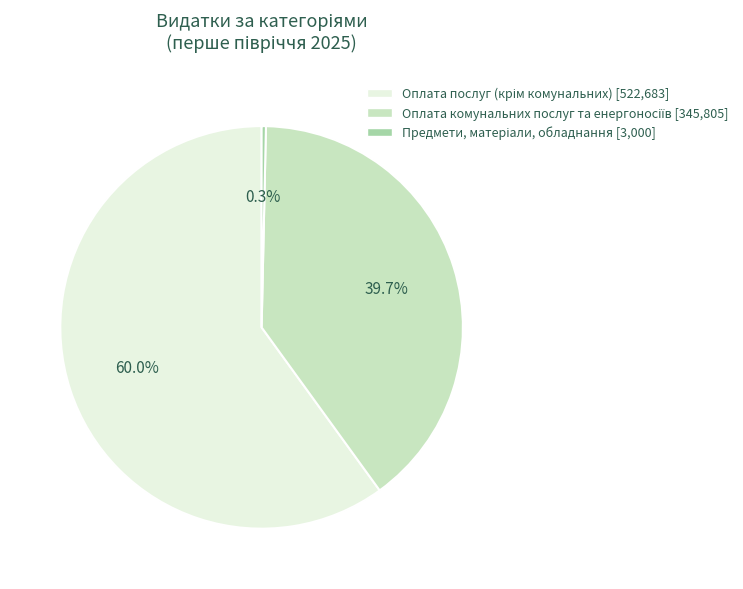

Is there a majority slice in this chart?

Yes